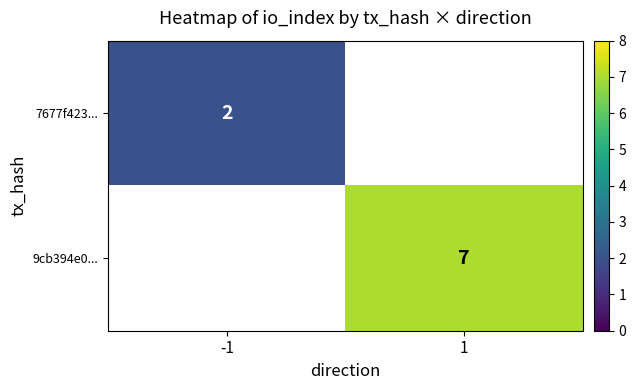

True or false: 9cb394e0... has a value of 7 at 1.

True